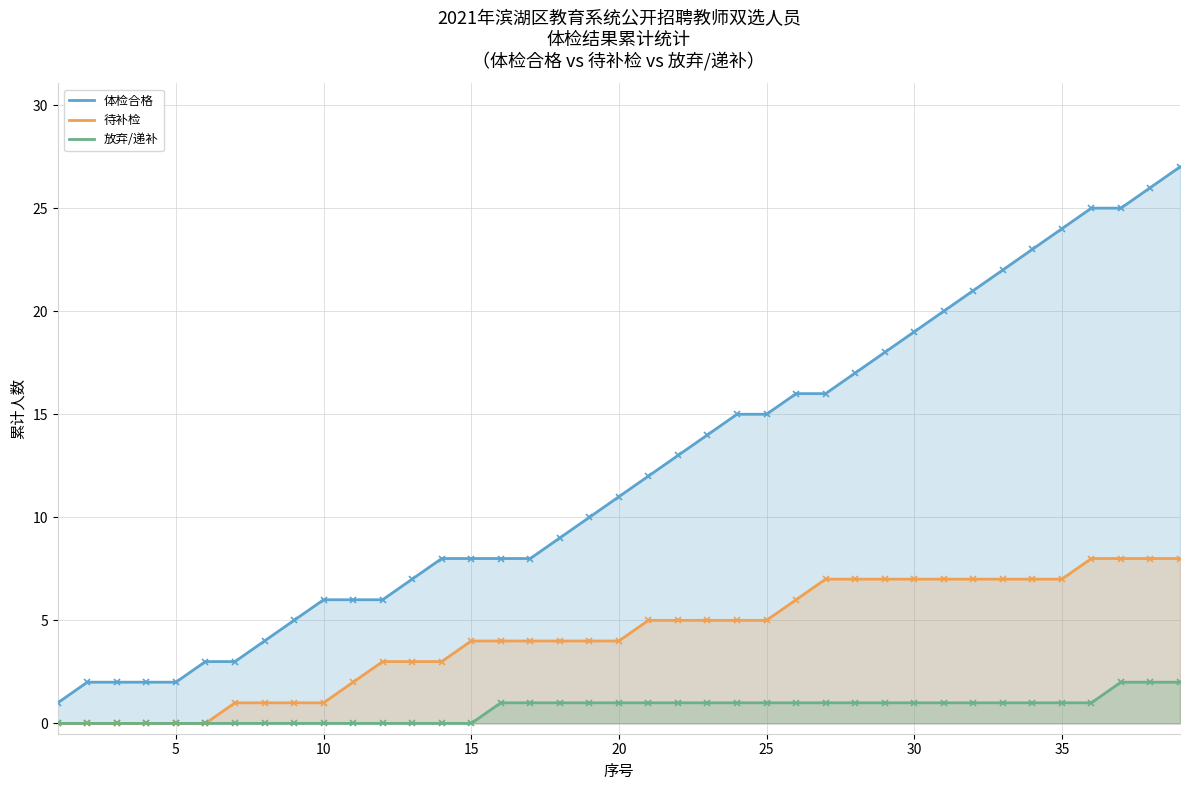

Rank the series at 15 from highest to lowest value.

体检合格, 待补检, 放弃/递补